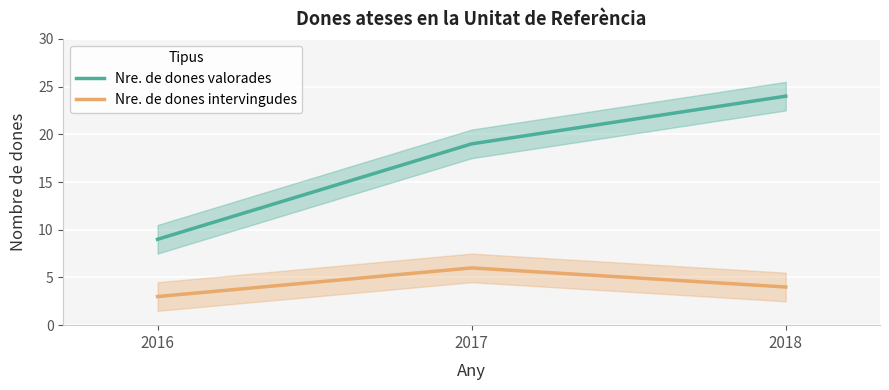

How many values in the Nre. de dones intervingudes series exceed 4?

1